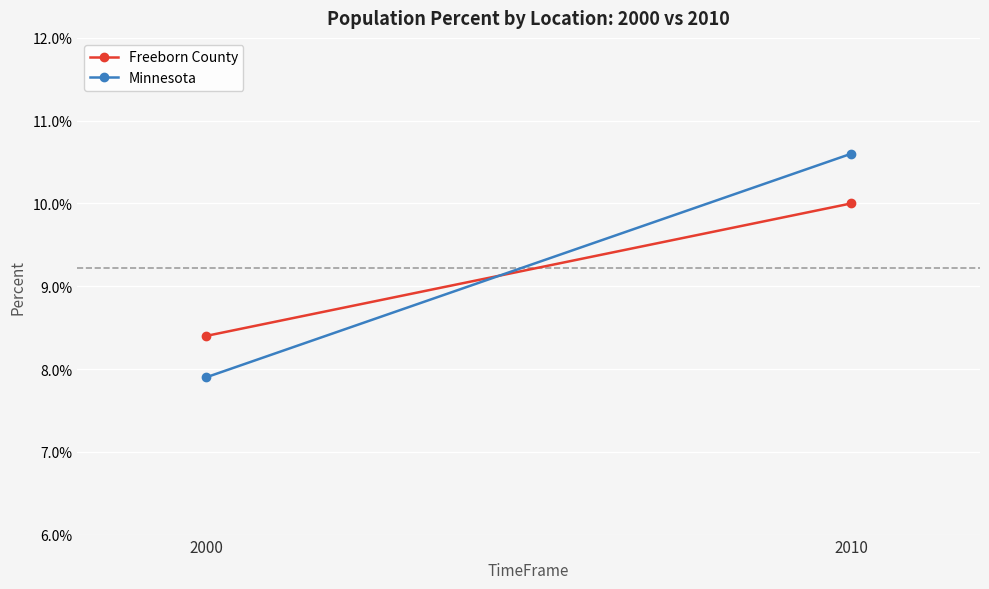

At 2010, list the series in order from largest to smallest.

Minnesota, Freeborn County